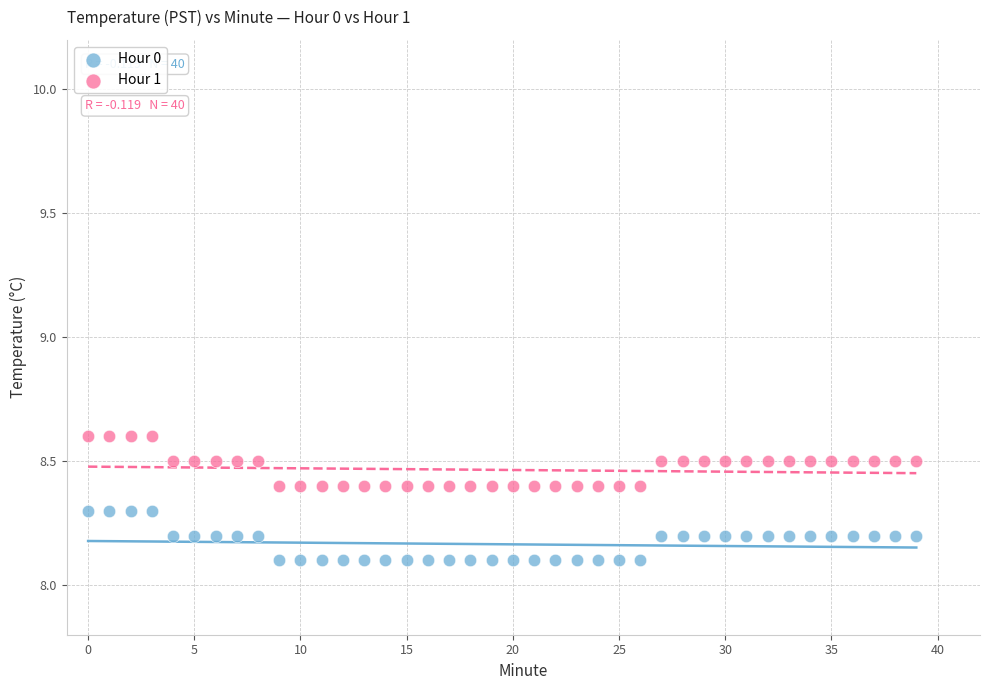

Which series contains the highest Y value?

Hour 1